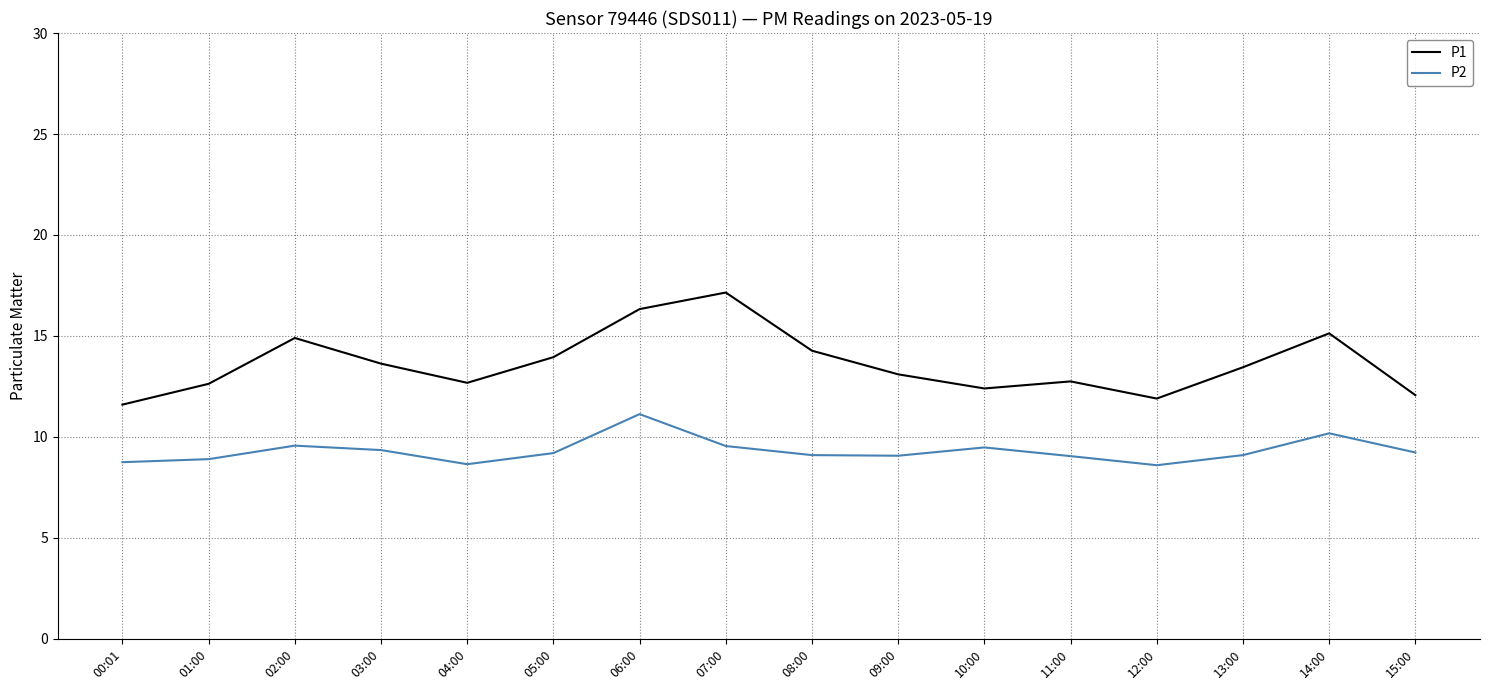

What is the spread (max minus min) of values at 09:00?

4.0